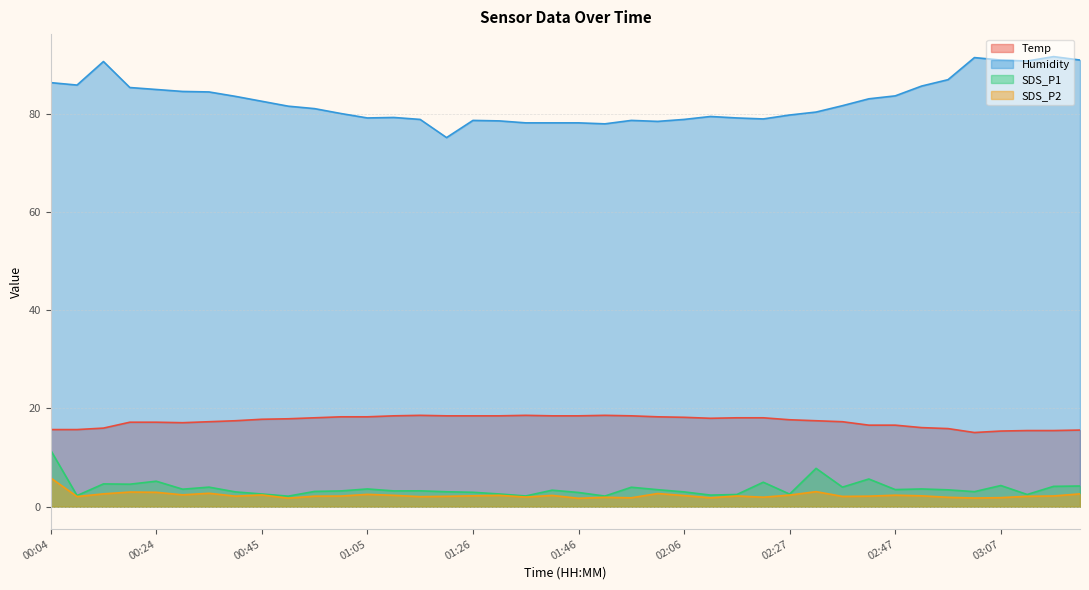

What is the total value across all series at 01:56?

103.0